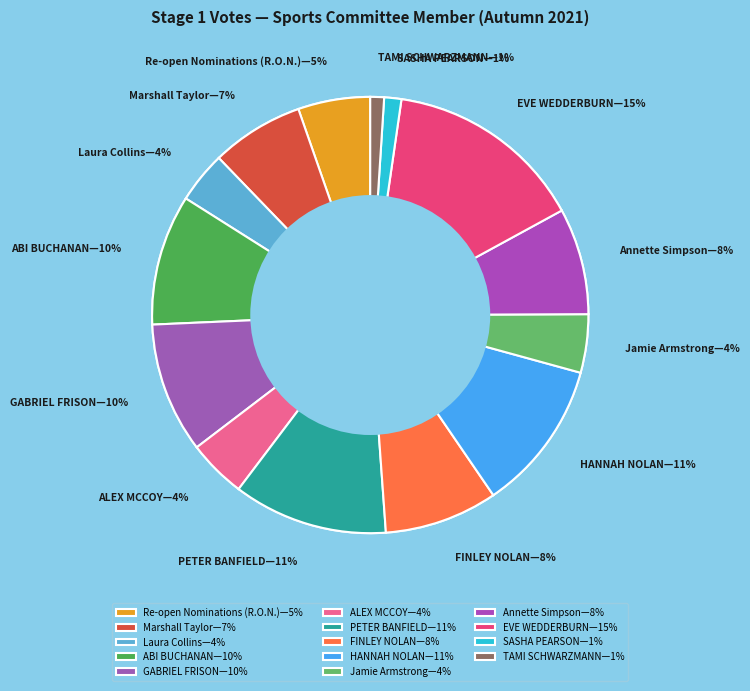

To the nearest percent, what is the combined percentage of EVE WEDDERBURN and Jamie Armstrong?

19%